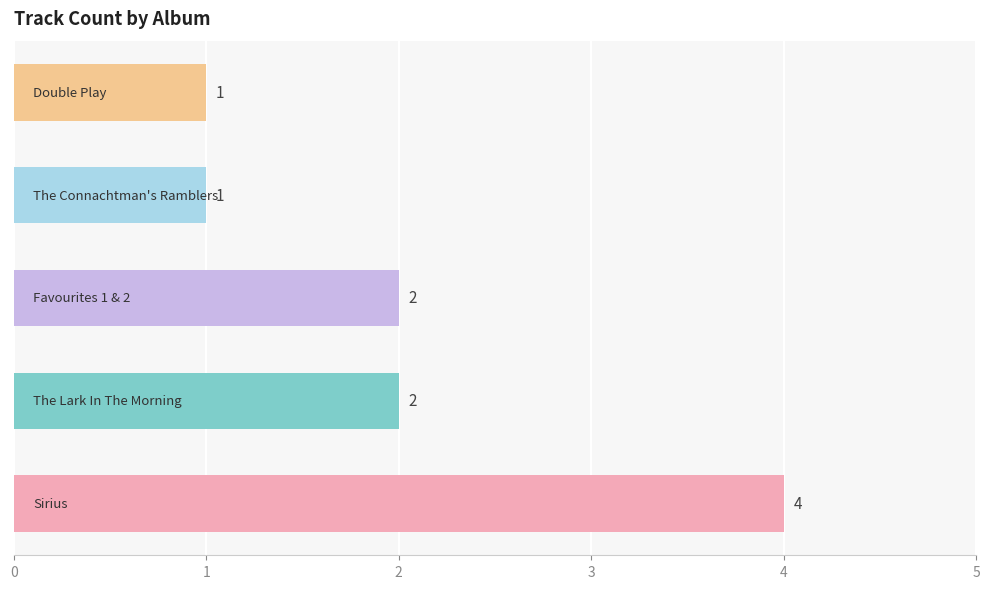

How many data points are less than 2?

2